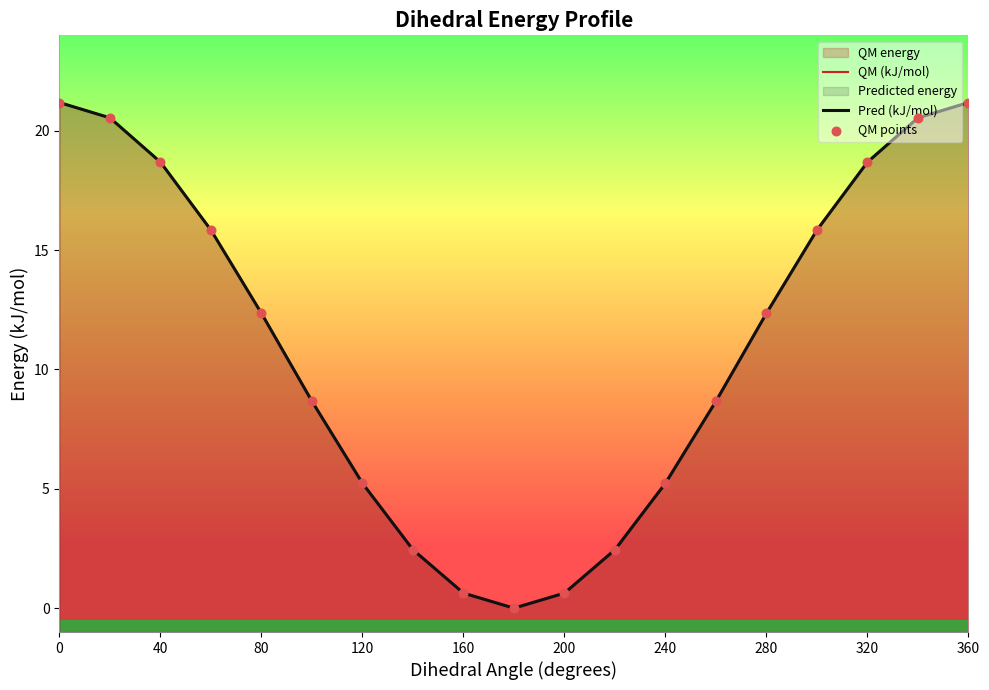

Which series reaches the minimum Y coordinate?

QM (kJ/mol)